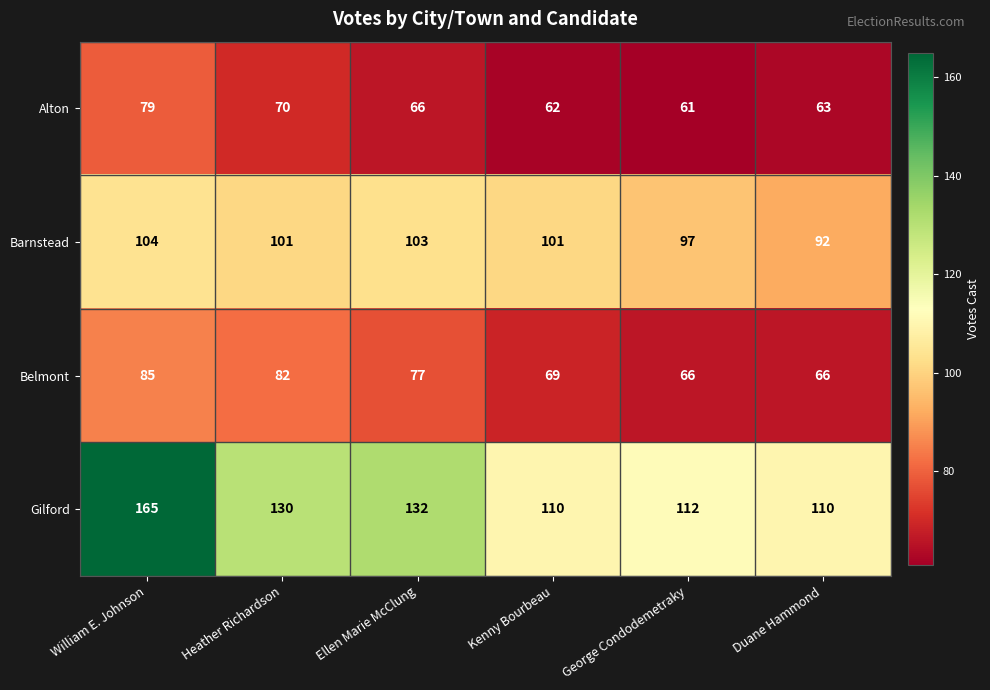

Is it true that Alton equals 29 at Duane Hammond?

False